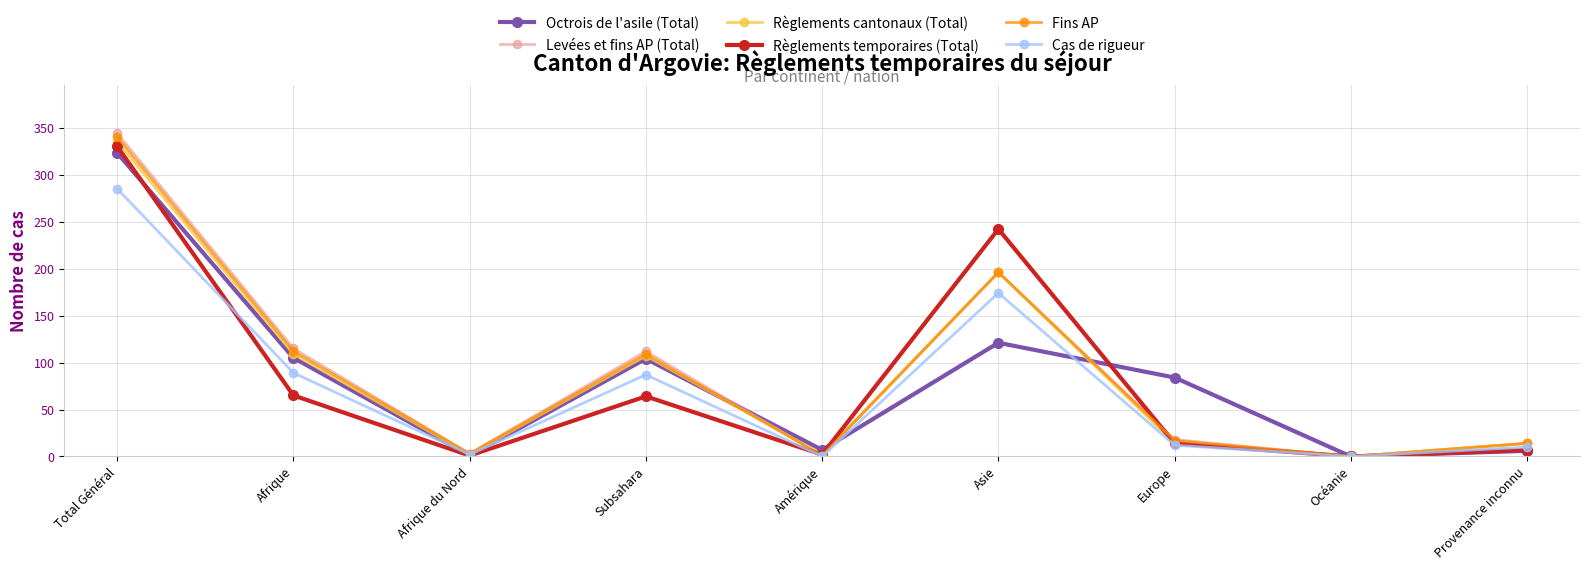

In Règlements cantonaux (Total), how many points are higher than both neighbors (excluding endpoints)?

2